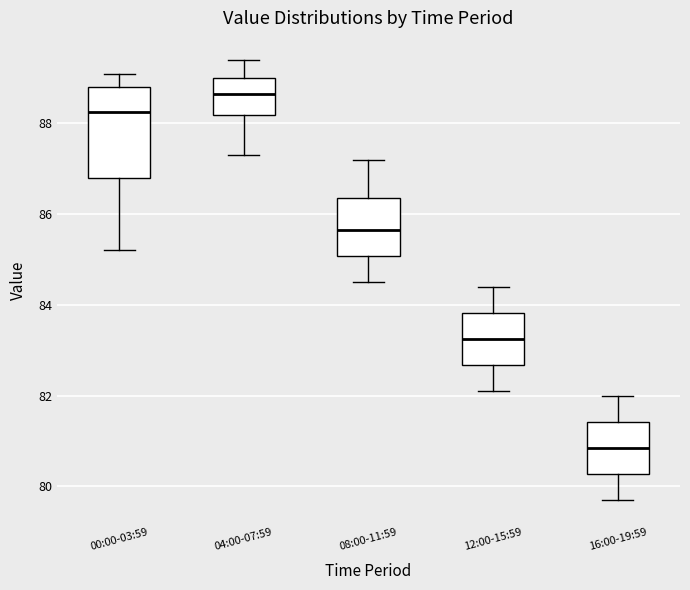

Where is the lower edge of the box for 12:00-15:59 on the y-axis? The values are not printed on the chart, so give them approximately, as read against the axis.

82.6